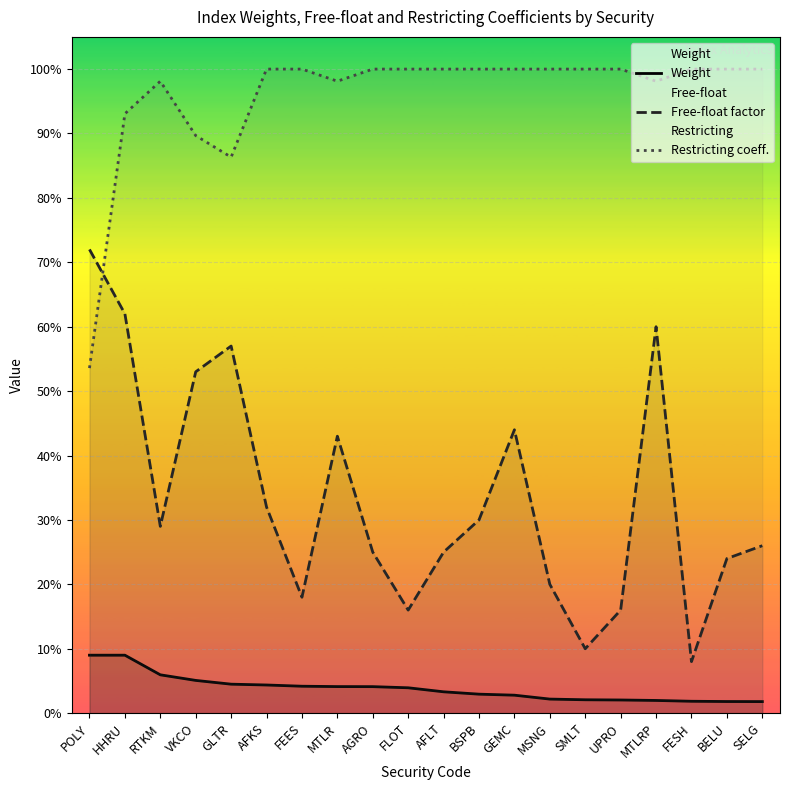

Is this an area chart (filled region under the line)?

No